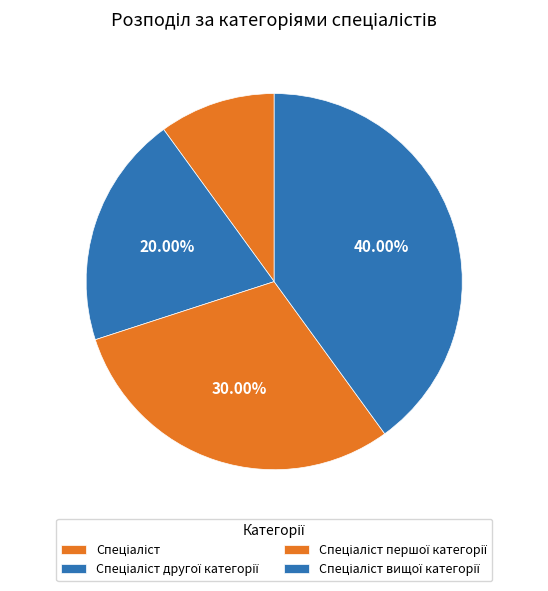

What is the largest slice in the pie chart?

Спеціаліст вищої категорії